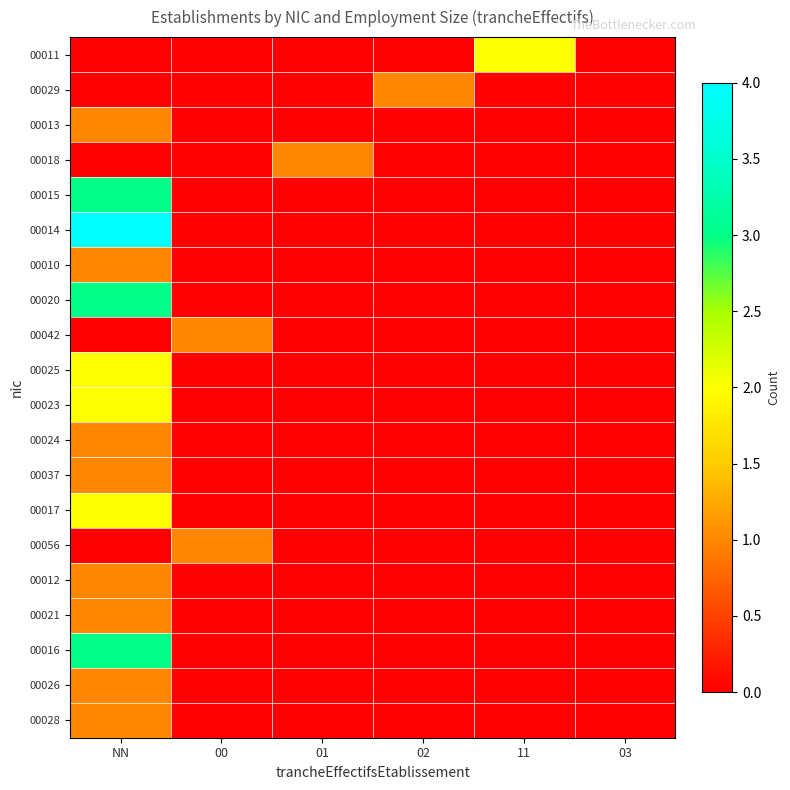

What is the total value across all series at 01?

1